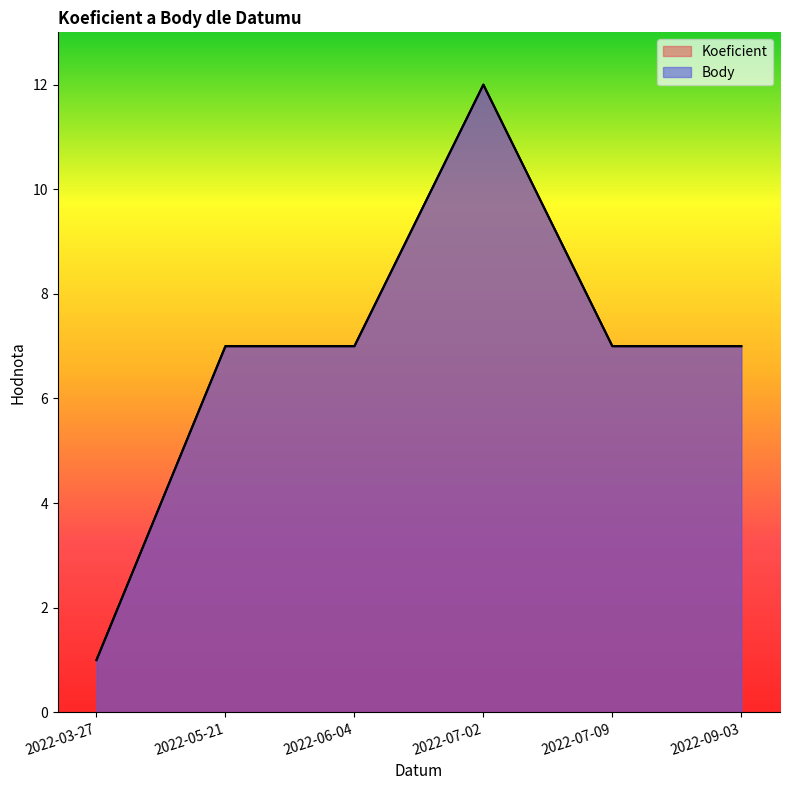

How many data points in Body are above 7?

1